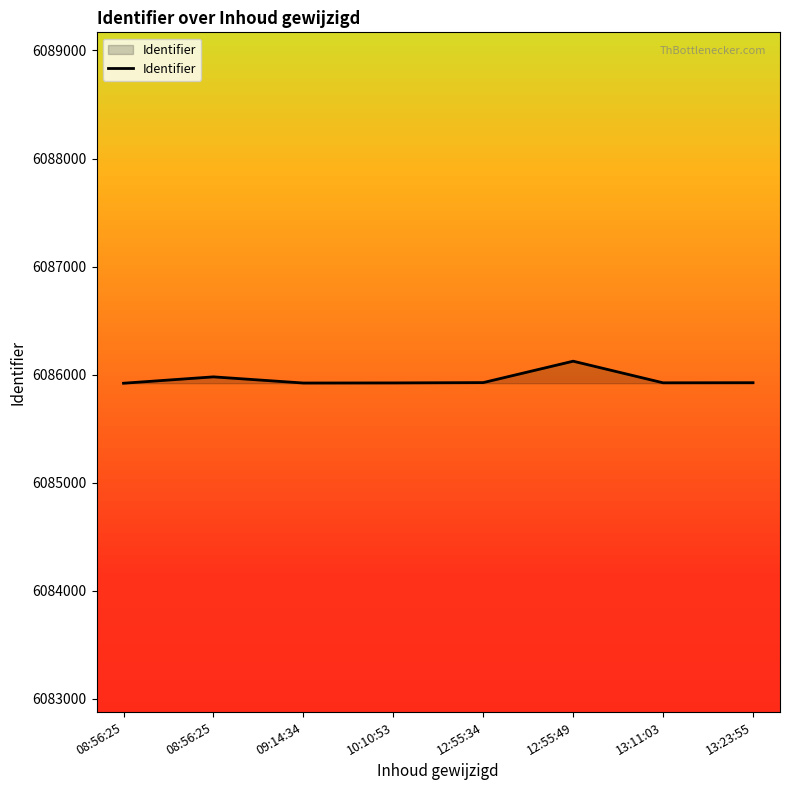

What is the sum of the values at 13:11:03 and 09:14:34?

12171848